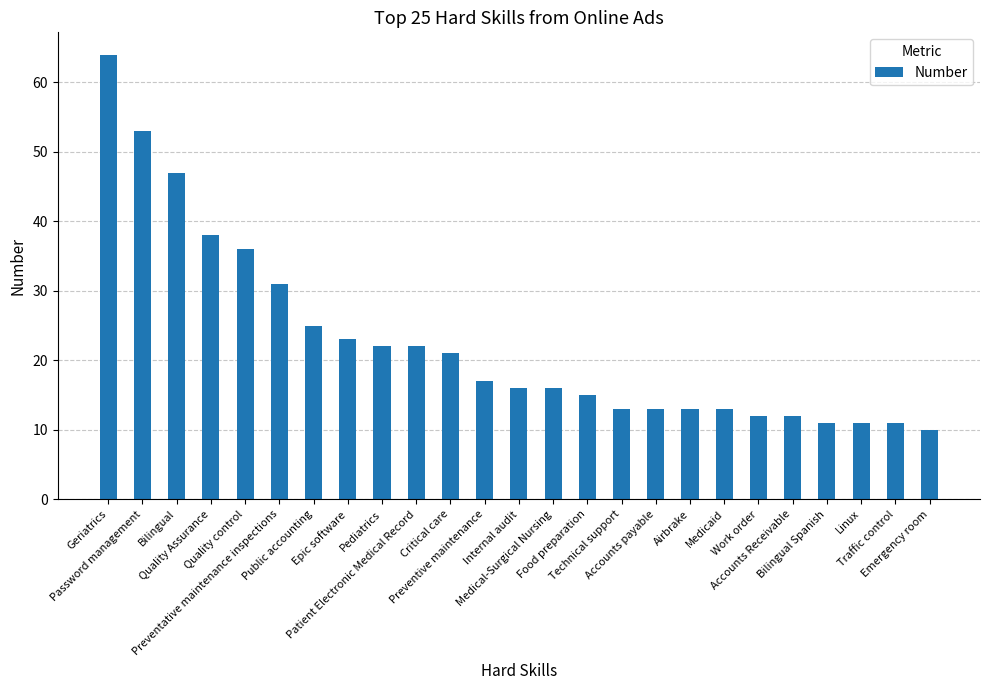

The value at Patient Electronic Medical Record is 22. True or false?

True